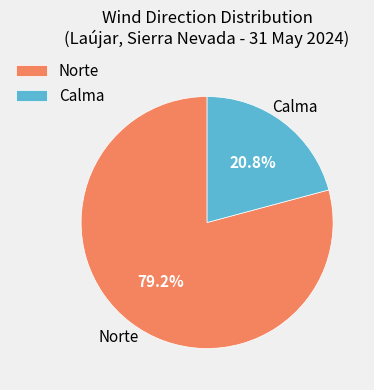

Which slice is the smallest?

Calma